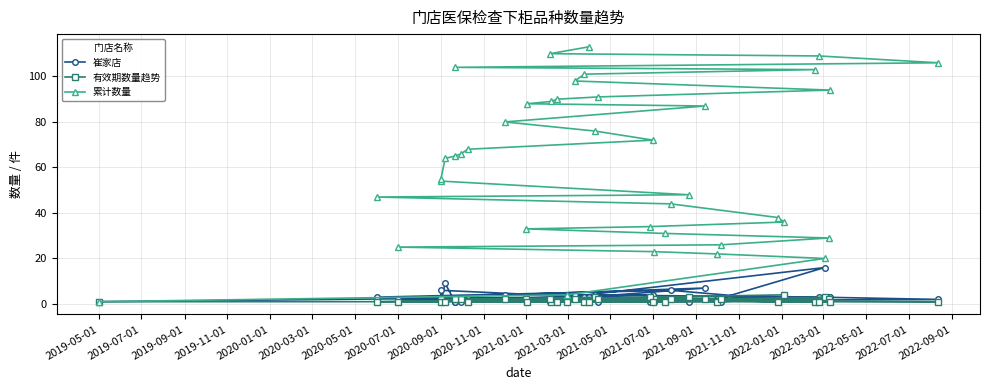

True or false: 有效期数量趋势 and 累计数量 cross at least once.

False